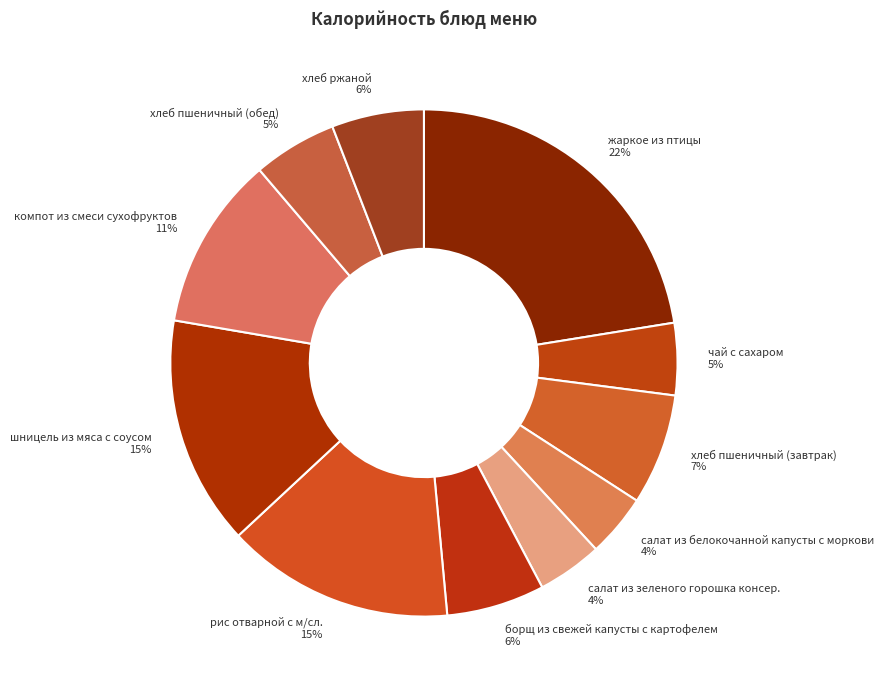

To the nearest percent, what is the average slice percentage?

9%